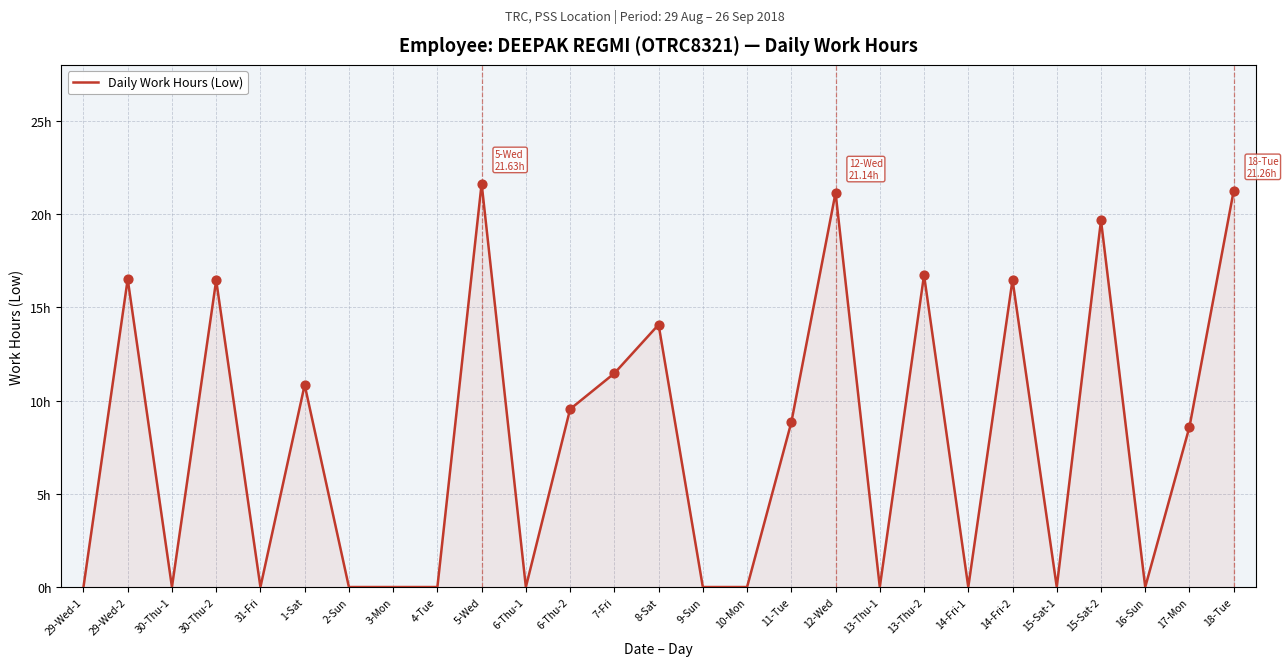

What is the change in value from 1-Sat to 11-Tue?

-2.0